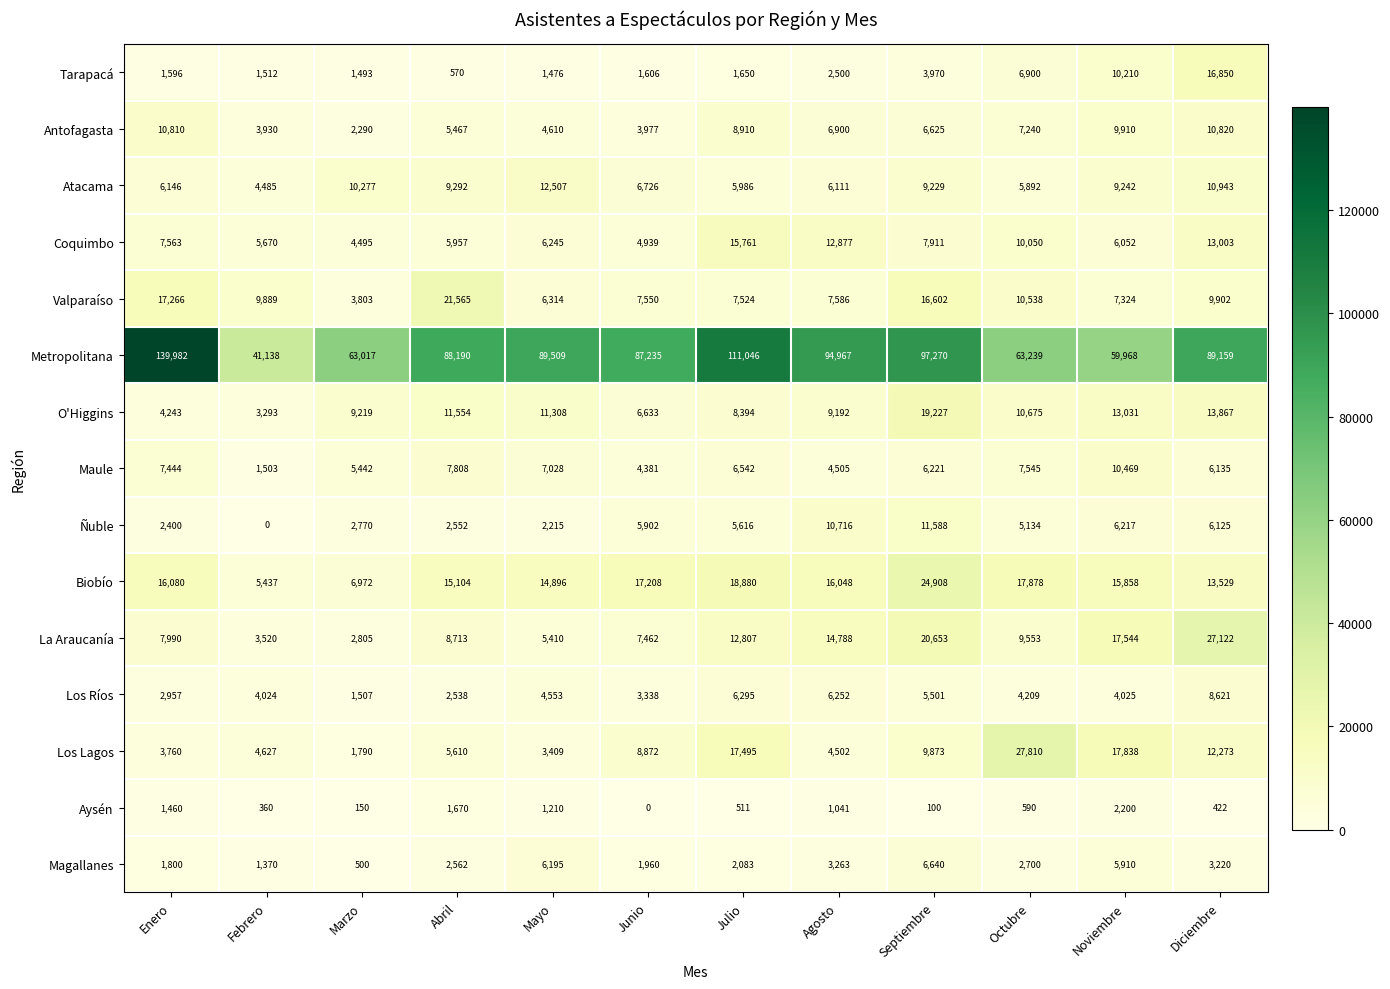

At which label is Metropolitana closest to 90560?

Mayo